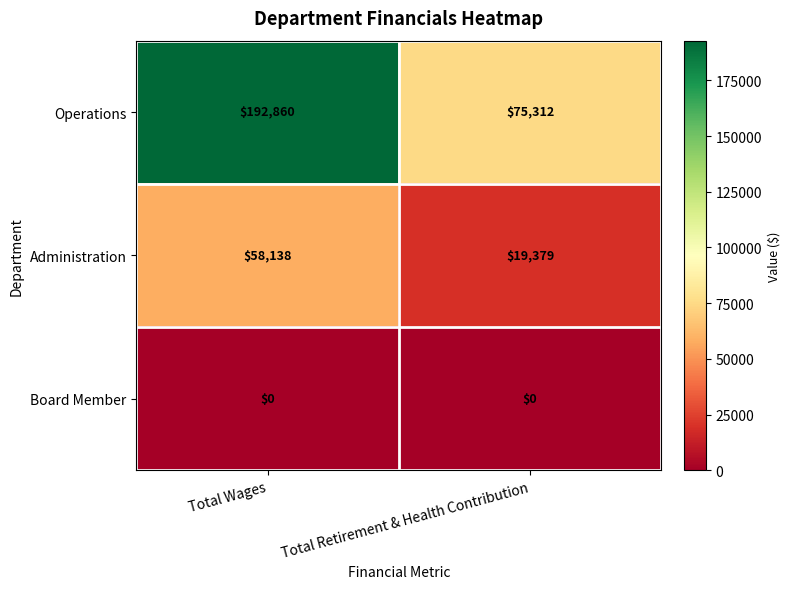

What is the approximate value of Operations at Total Wages?

192860